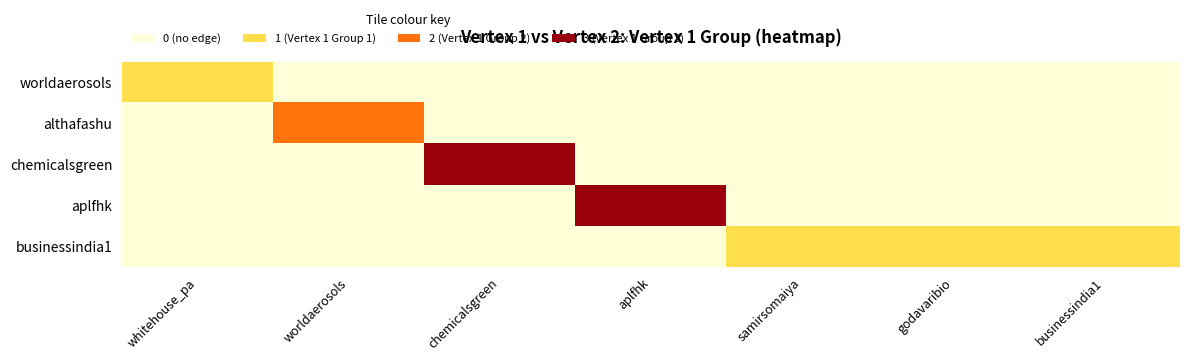

At how many categories does at least one series exceed 0?

7